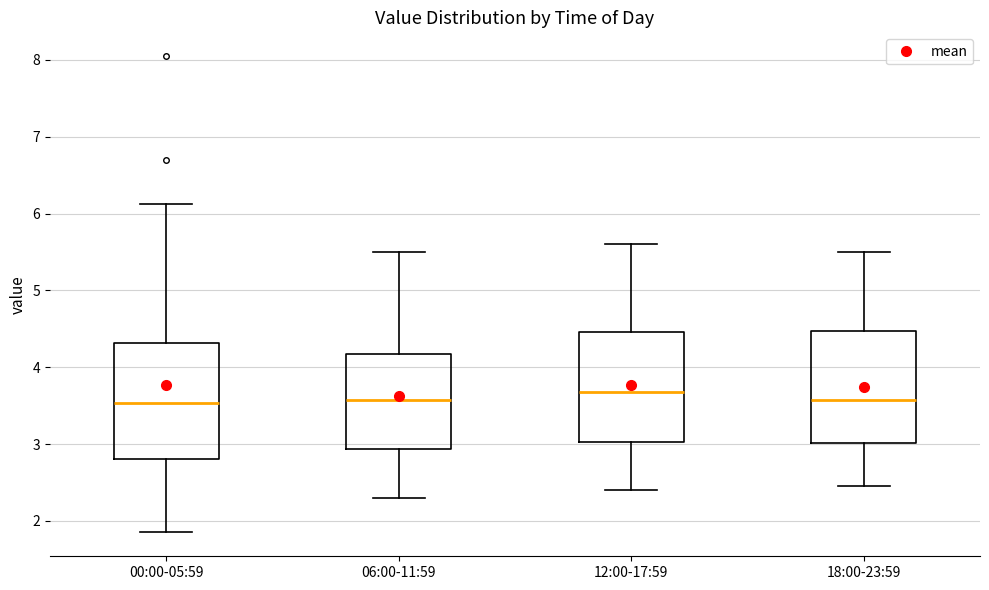

Reading left to right, transcribe this box plot: for each box, give where its median line is, the range the box spans, and where its two whiskers end, as read against the y-axis. The values are not printed on the chart, so give them approximately, as read against the axis.

00:00-05:59: median 3.5, box 2.8 to 4.3, whiskers 1.9 to 6.1
06:00-11:59: median 3.6, box 2.9 to 4.2, whiskers 2.3 to 5.5
12:00-17:59: median 3.7, box 3.0 to 4.5, whiskers 2.4 to 5.6
18:00-23:59: median 3.6, box 3.0 to 4.5, whiskers 2.5 to 5.5